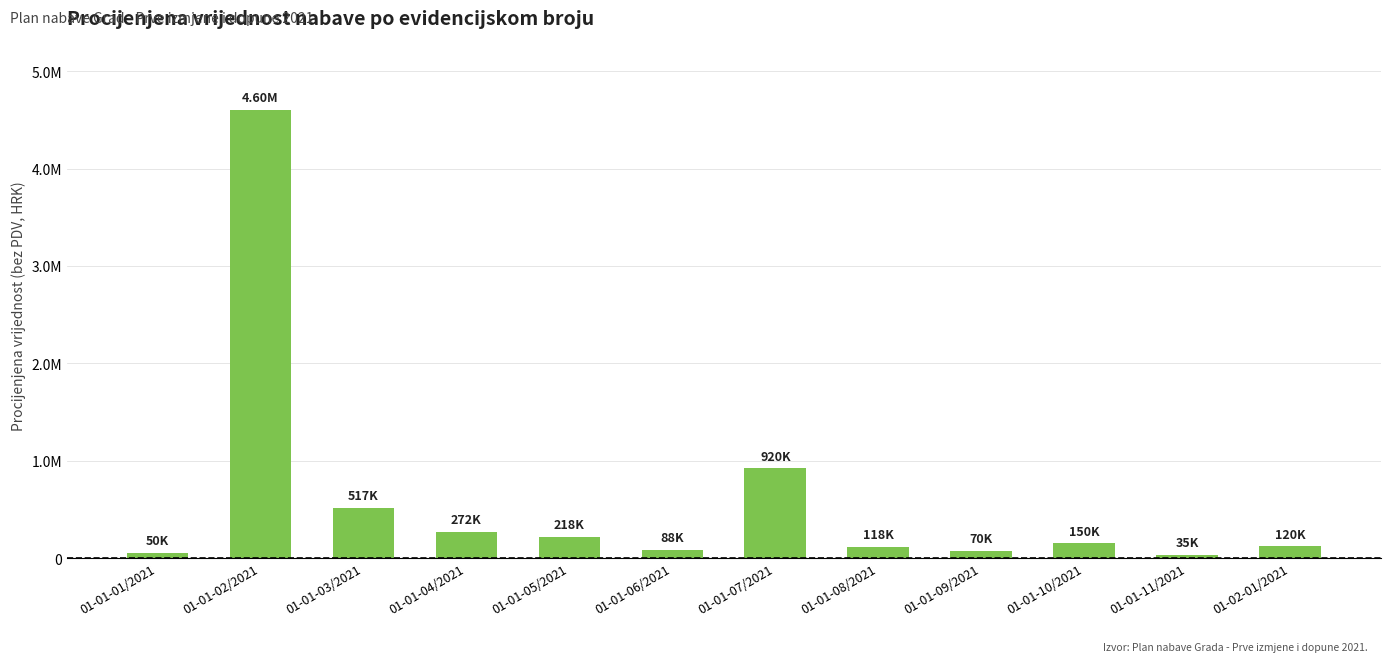

What is the difference between the values at 01-01-11/2021 and 01-01-05/2021?

182920.0